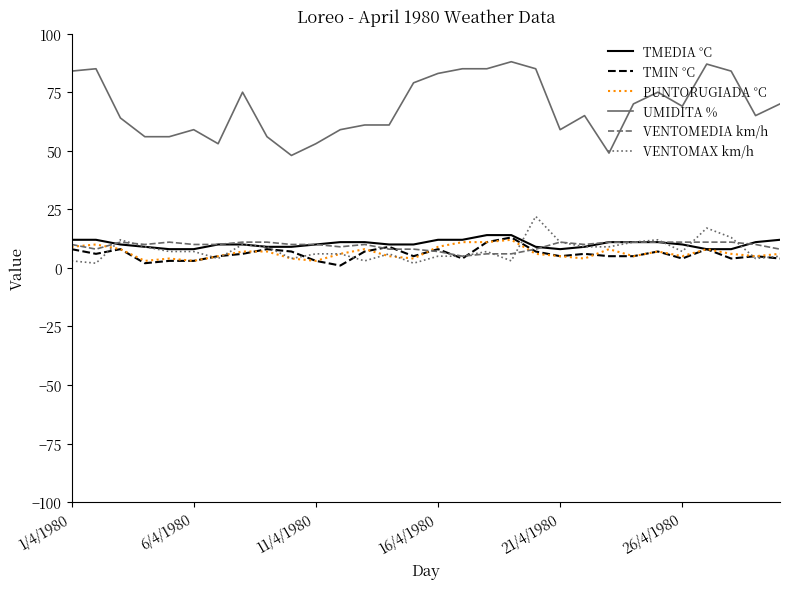

What is the difference between the maximum and second lowest values in the UMIDITA % series?

39